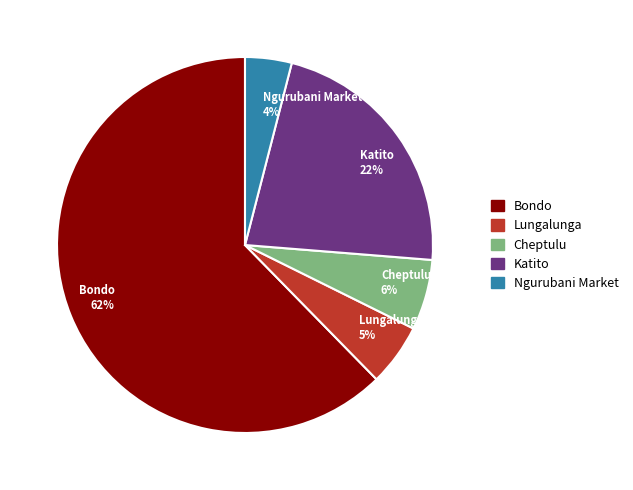

To the nearest percent, what is the average slice percentage?

20%